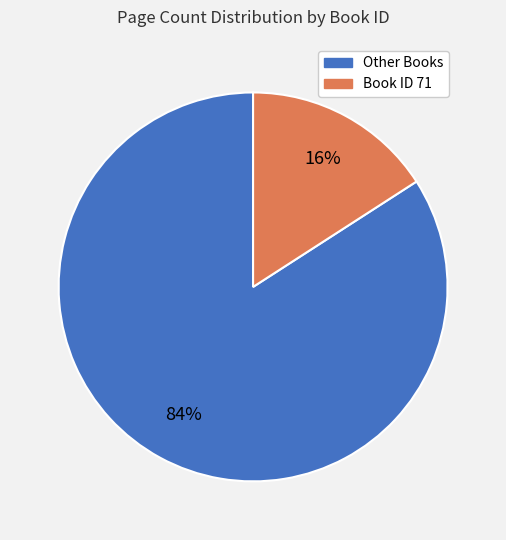

To the nearest percent, what is the average slice percentage?

50%